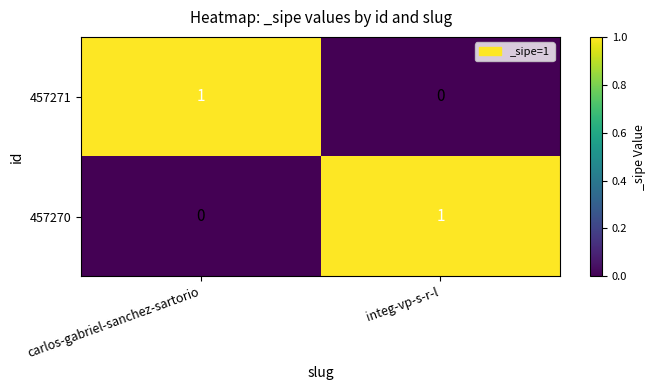

At how many categories does at least one series exceed 0?

2